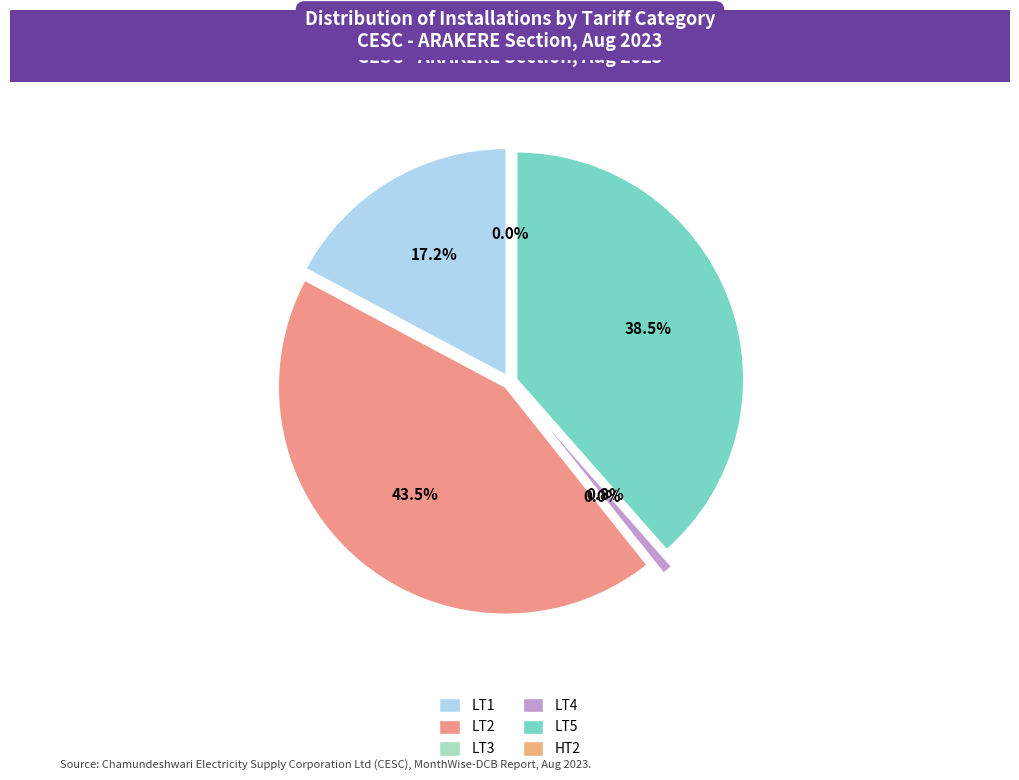

What is the ratio of the value at LT5 to the value at LT4?

50.3